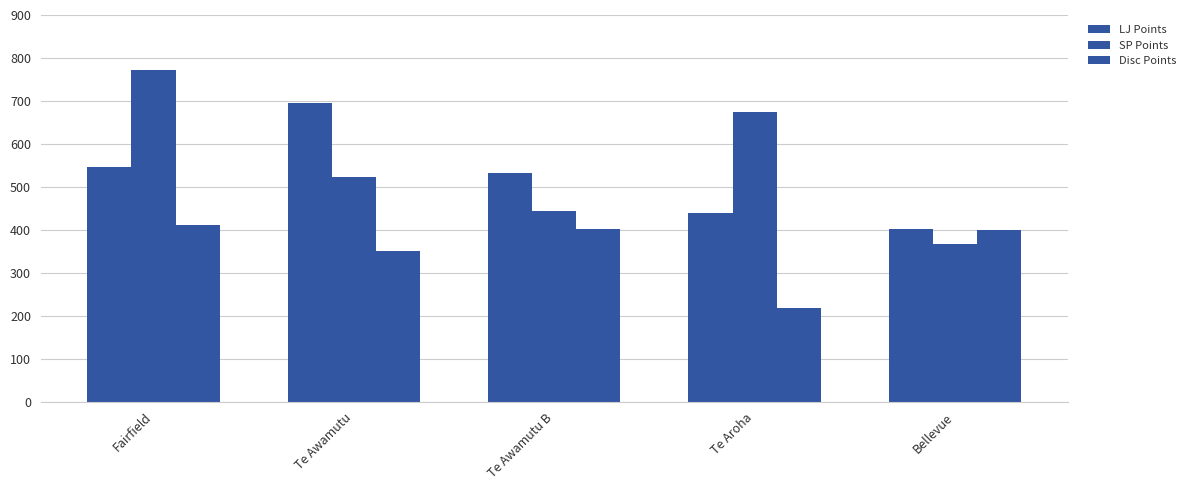

At which label does Disc Points first exceed 399?

Fairfield